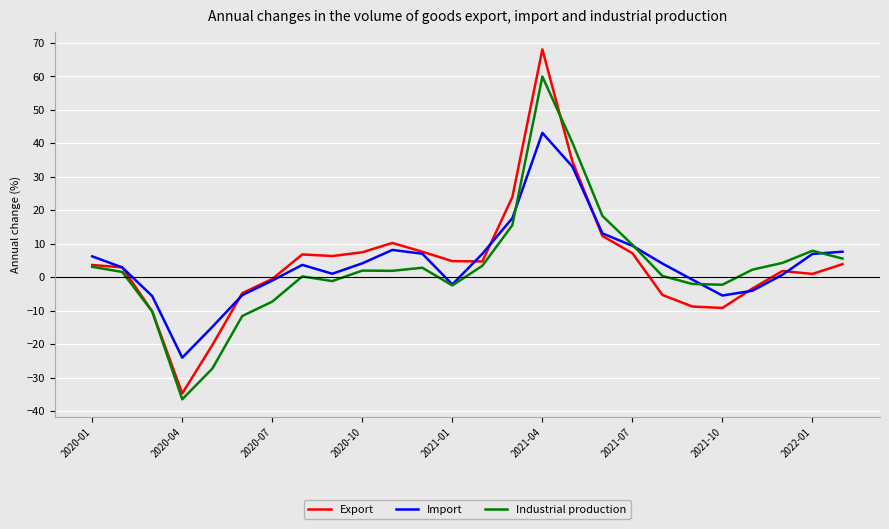

What is the maximum value shown in the chart?

68.0